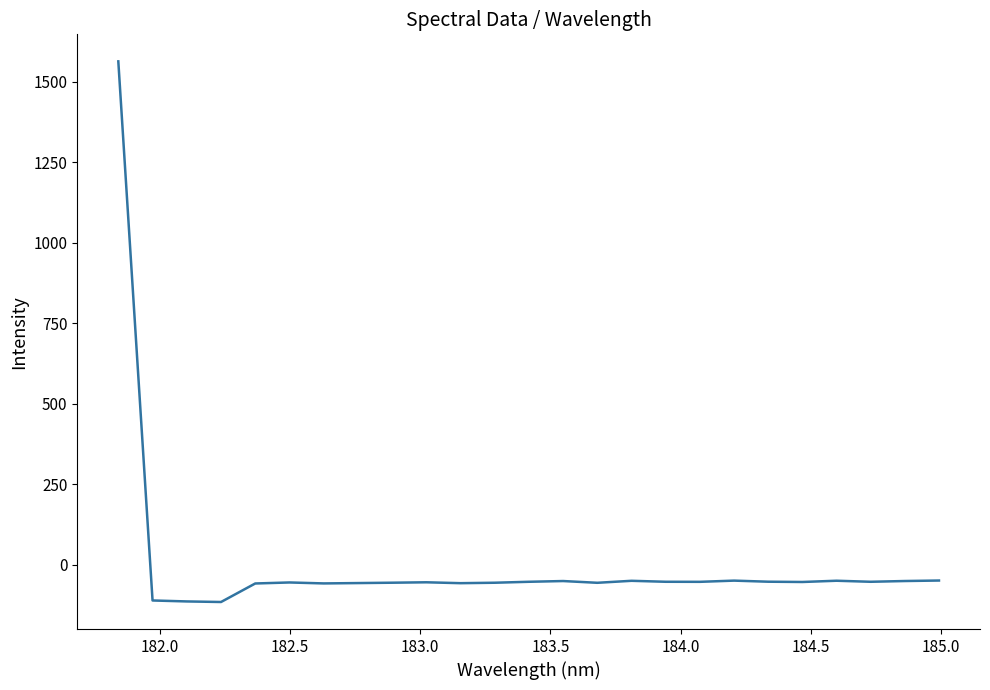

What is the greatest value displayed?

1563.0